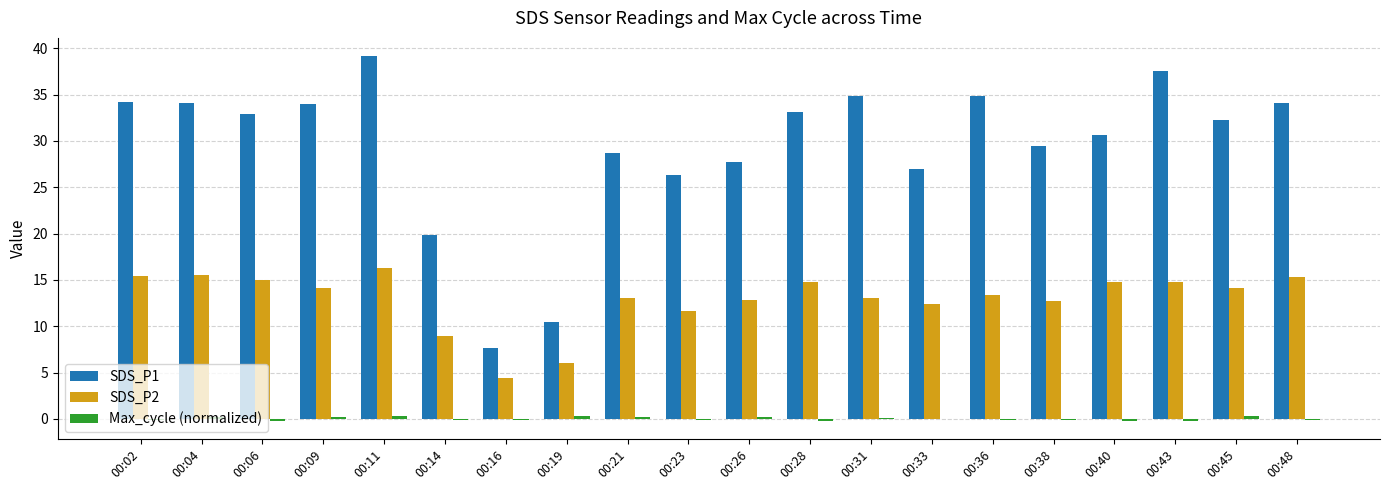

What is the average value of the SDS_P1 series?

29.4